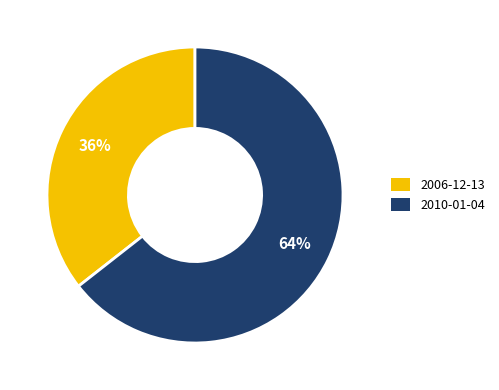

Is 2006-12-13 the majority of the pie?

No